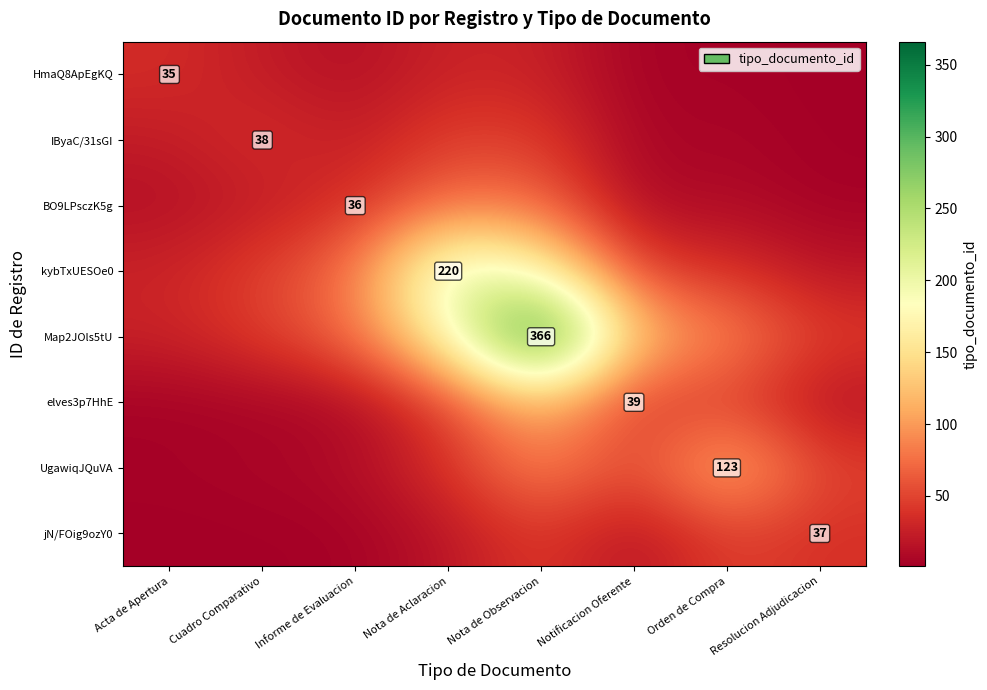

What is the difference between the highest and lowest values at Nota de Observacion?

338.9